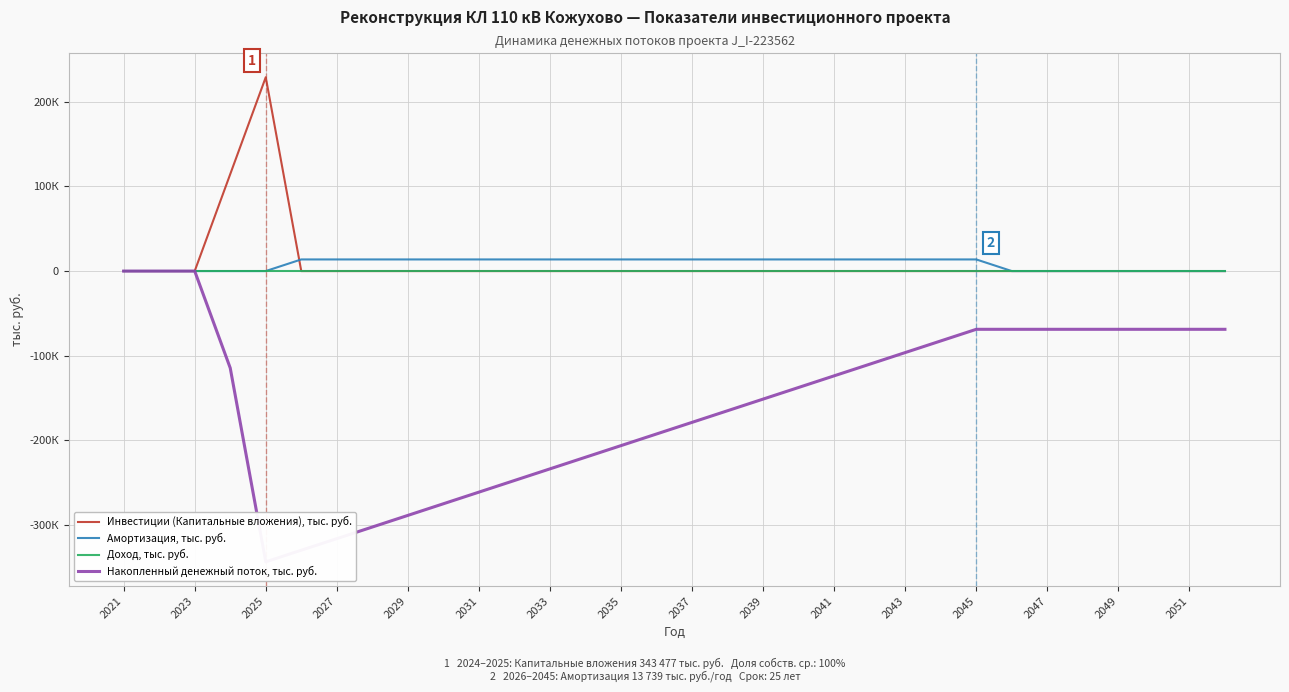

What is the maximum value shown in the chart?

228984.6